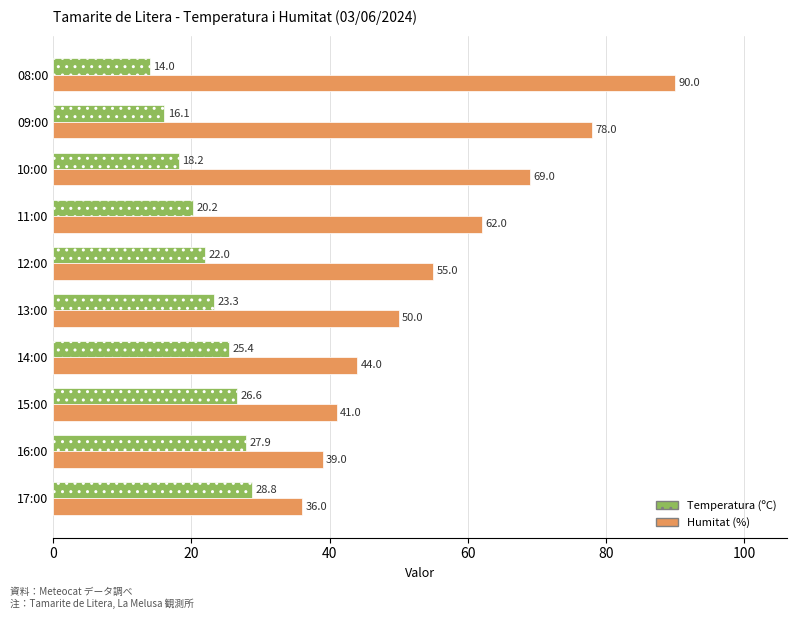

Which category has the highest value in the Temperatura (ºC) series?

17:00